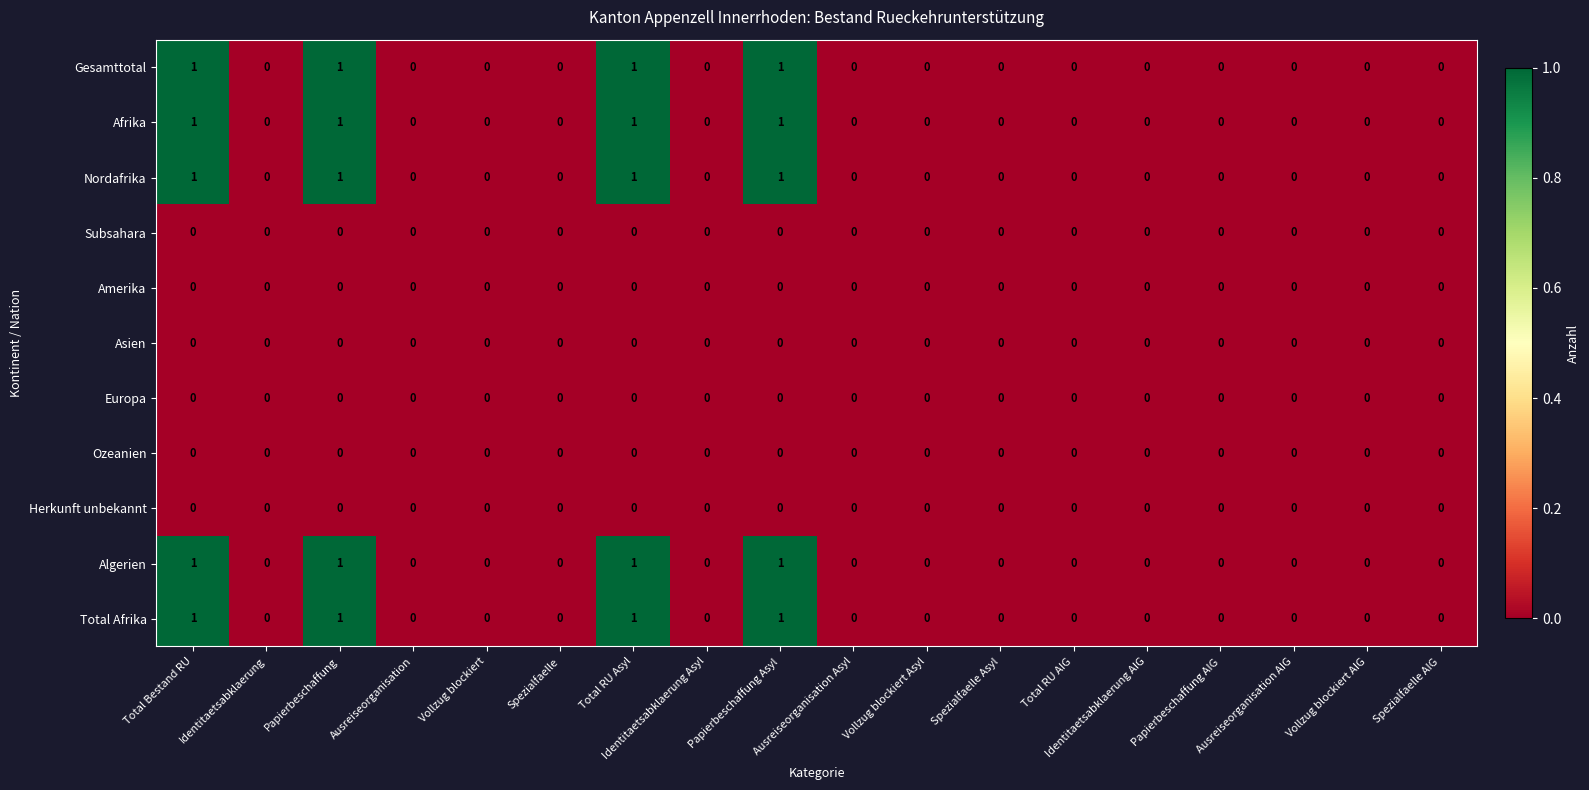

True or false: Europa has a value of 0 at Identitaetsabklaerung Asyl.

True